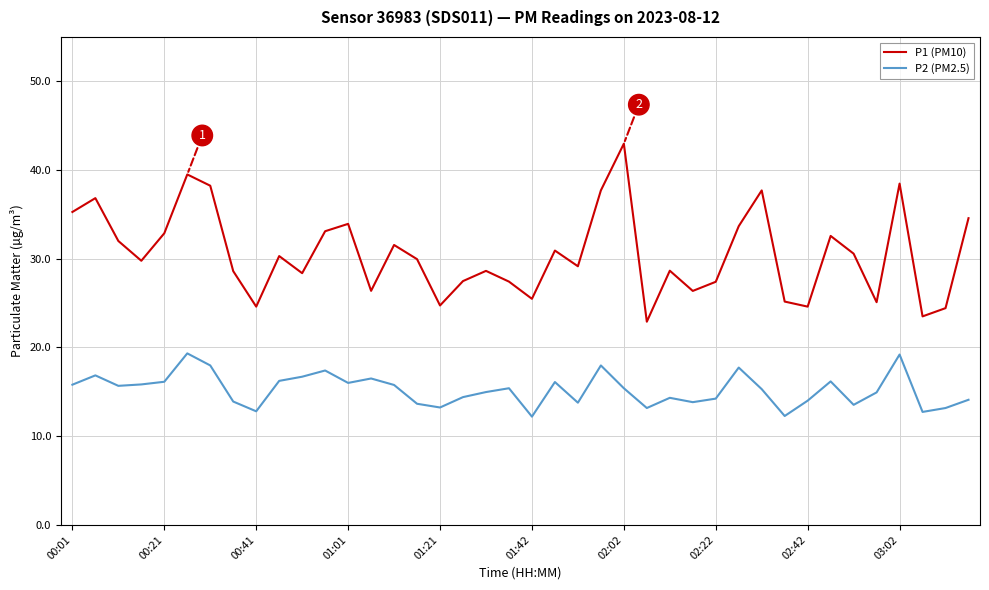

True or false: P2 (PM2.5) and P1 (PM10) intersect in this chart.

False